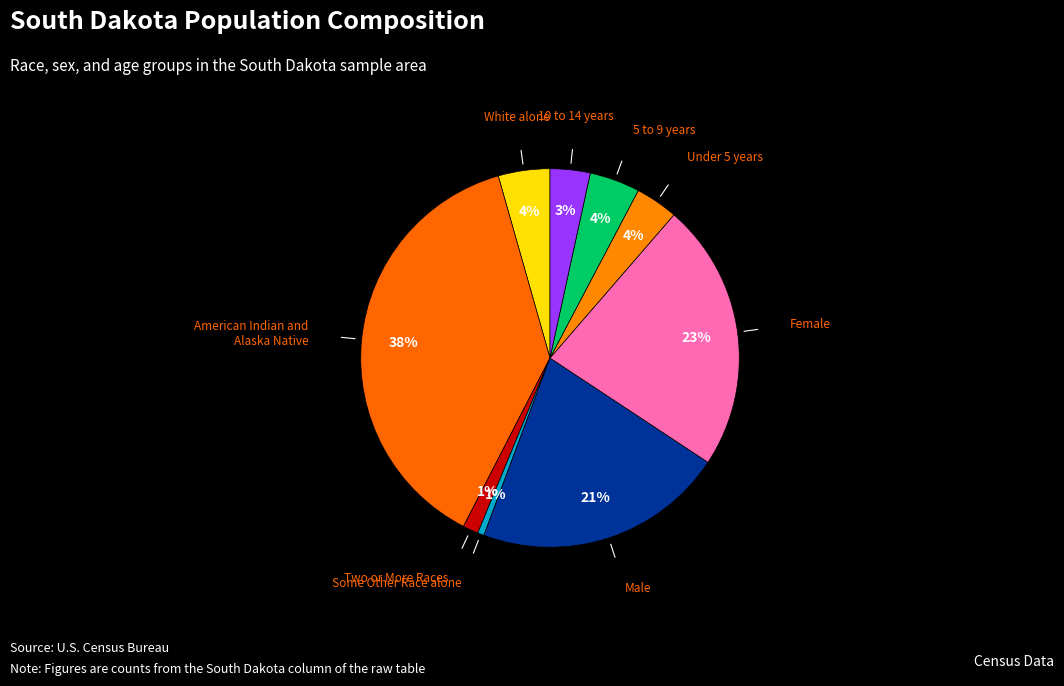

Is there any slice that represents more than half of the pie?

No